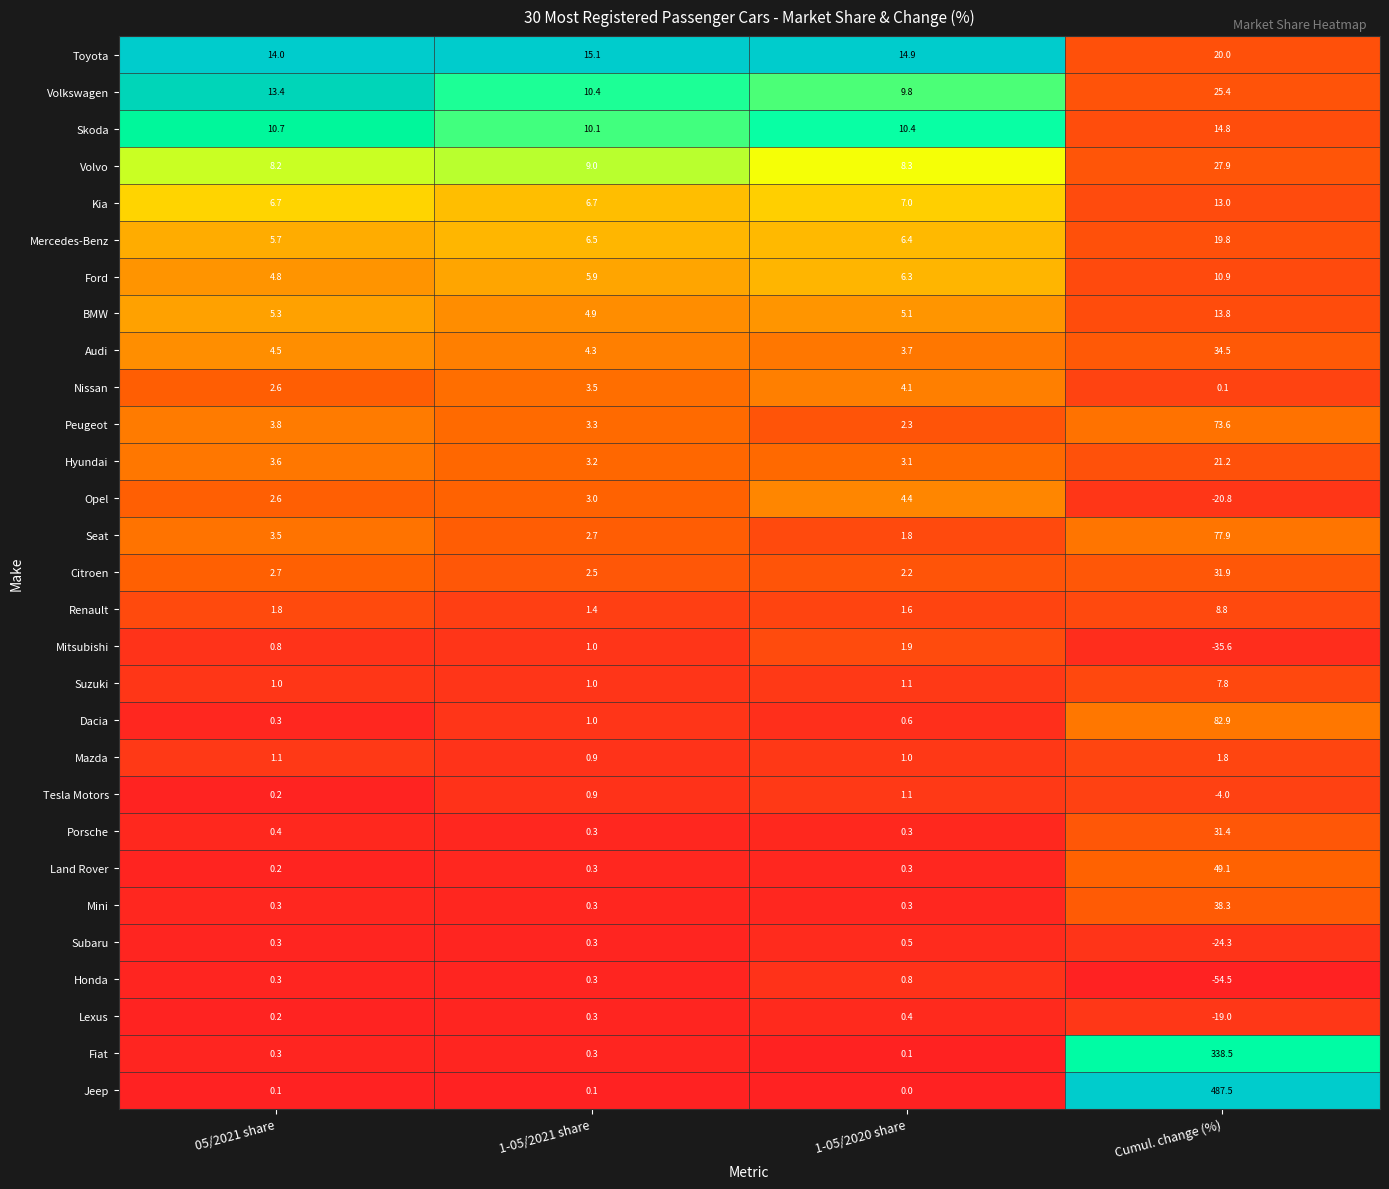

What is the sum of the Mini values at 1-05/2021 share and 1-05/2020 share?

0.6